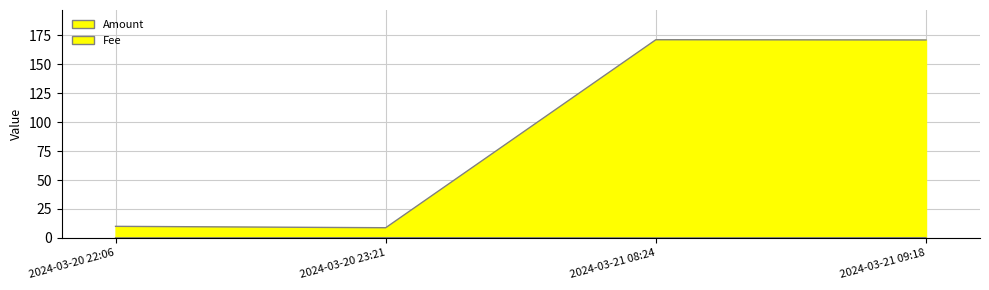

True or false: Amount_line has more than 2 interior local peaks.

False